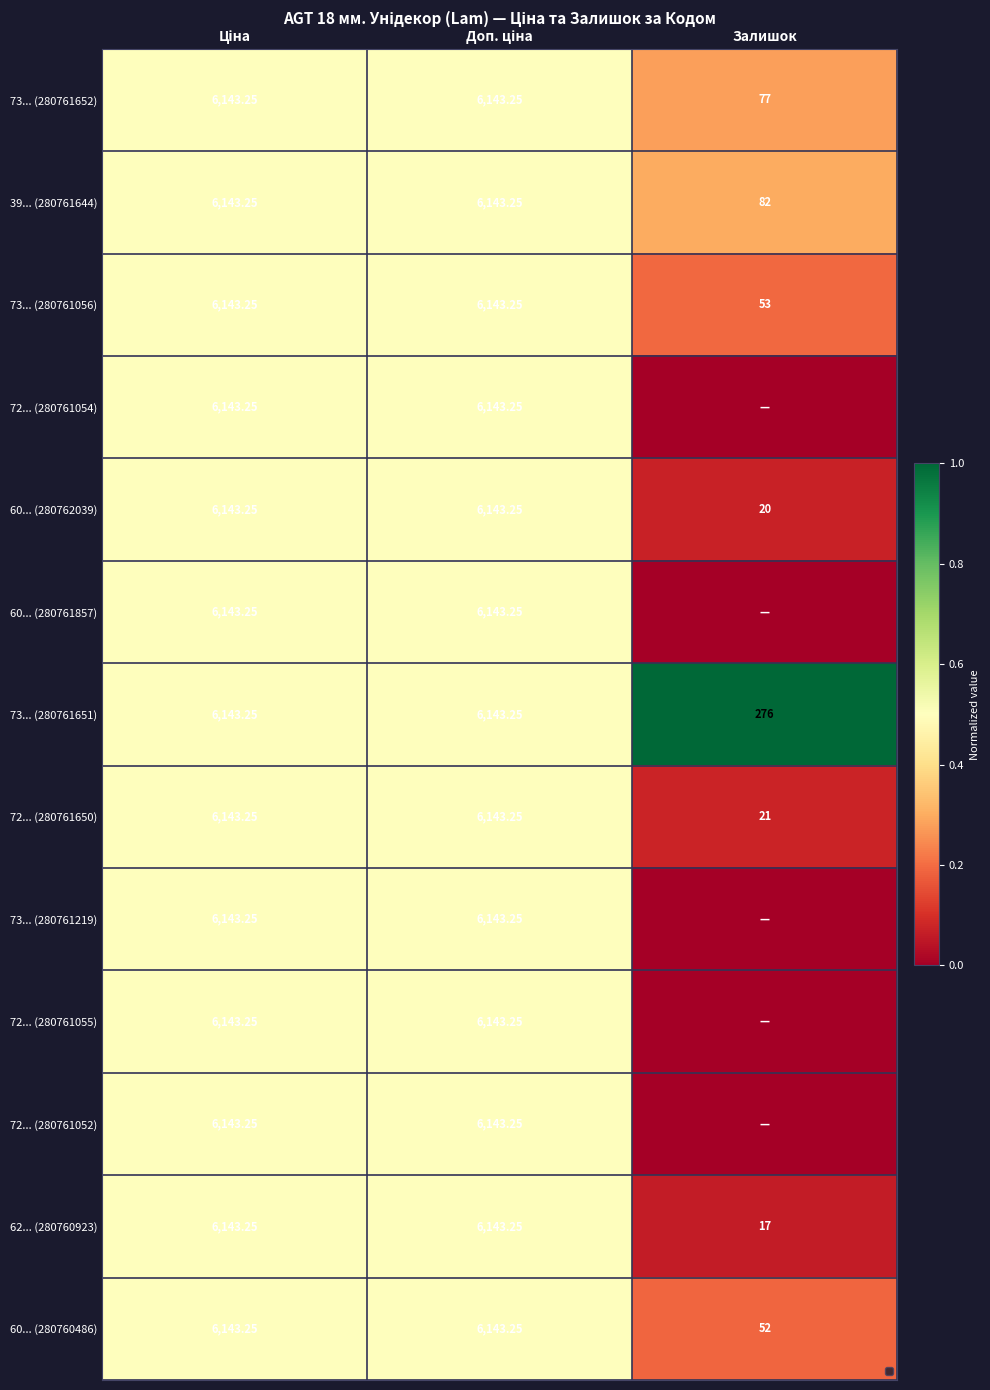

At which label is 73... (280761056) closest to 3098?

Залишок